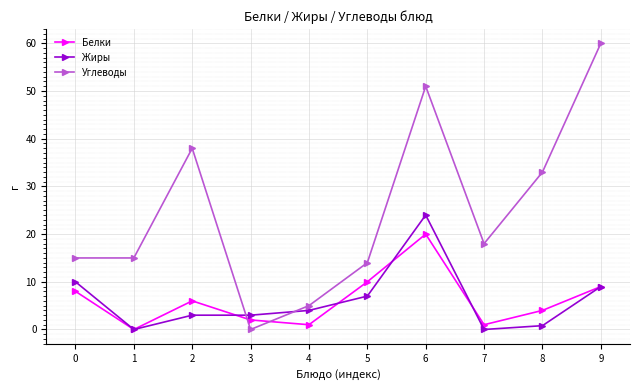

At which category does Белки reach its first local peak?

2